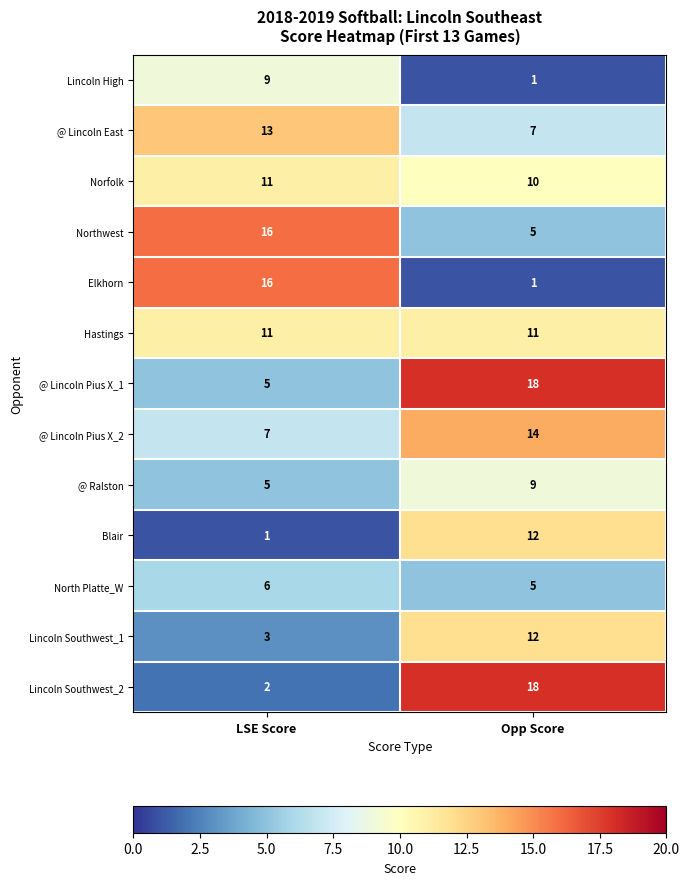

What is the smallest value displayed?

1